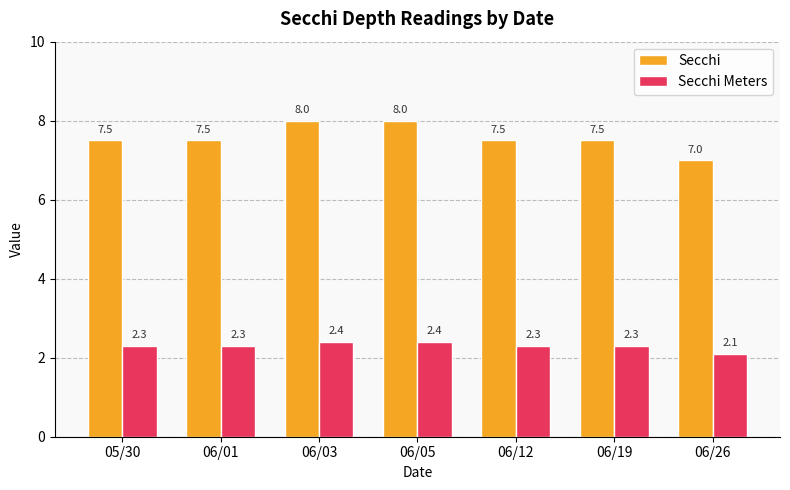

What is the minimum value for Secchi Meters?

2.1